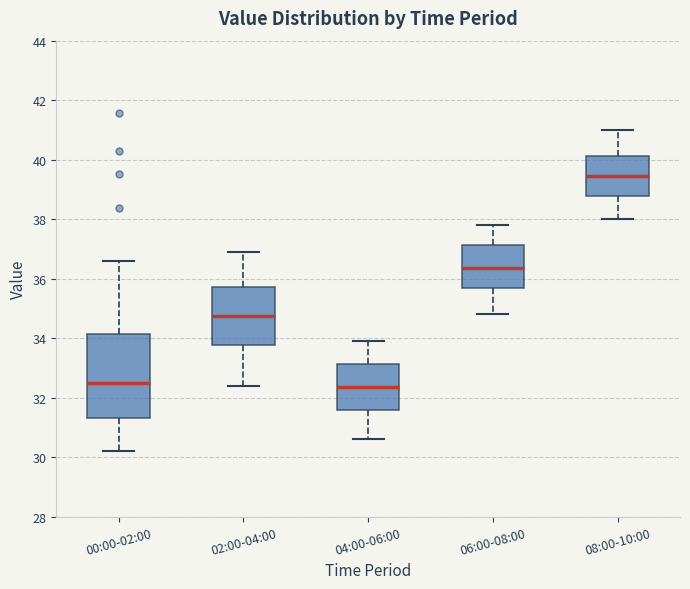

Reading left to right, transcribe this box plot: for each box, give where its median line is, the range the box spans, and where its two whiskers end, as read against the y-axis. The values are not printed on the chart, so give them approximately, as read against the axis.

00:00-02:00: median 32.6, box 31.4 to 34.2, whiskers 30.2 to 36.6
02:00-04:00: median 34.8, box 33.8 to 35.8, whiskers 32.4 to 37.0
04:00-06:00: median 32.4, box 31.6 to 33.2, whiskers 30.6 to 34.0
06:00-08:00: median 36.4, box 35.6 to 37.2, whiskers 34.8 to 37.8
08:00-10:00: median 39.4, box 38.8 to 40.2, whiskers 38.0 to 41.0